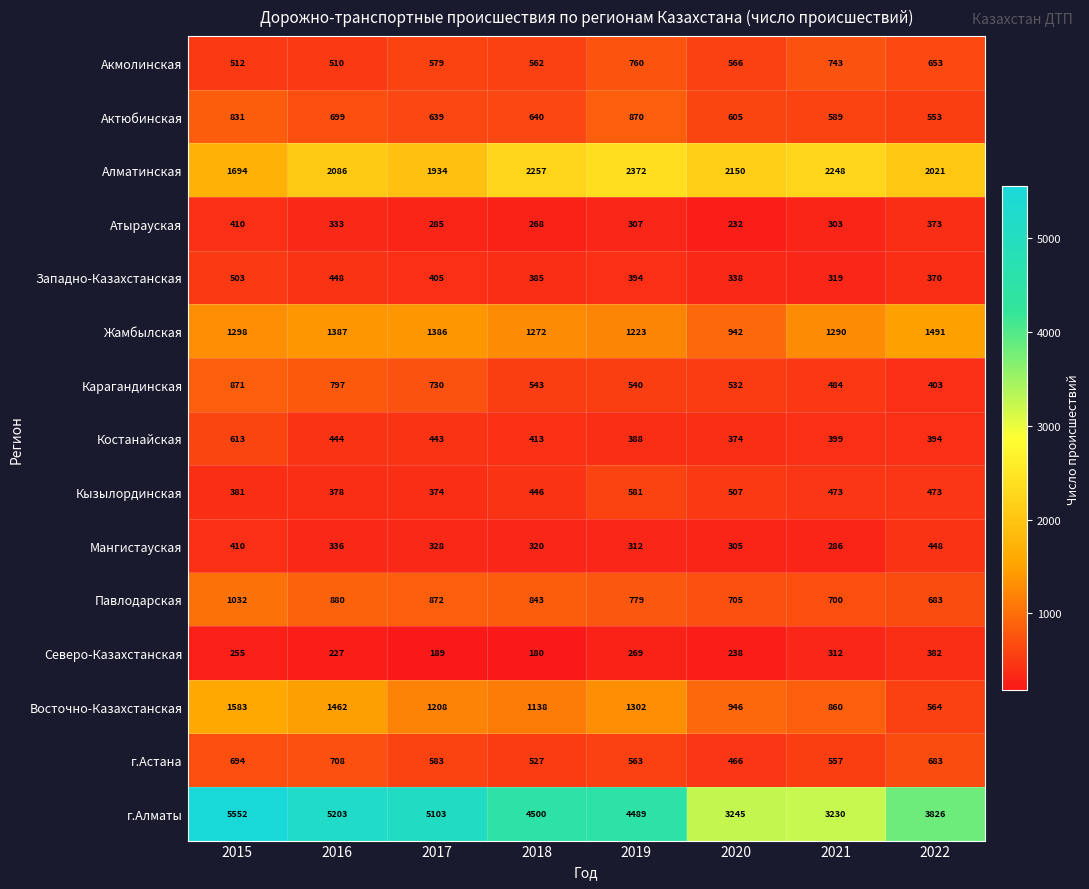

How many categories are shown in the chart?

8